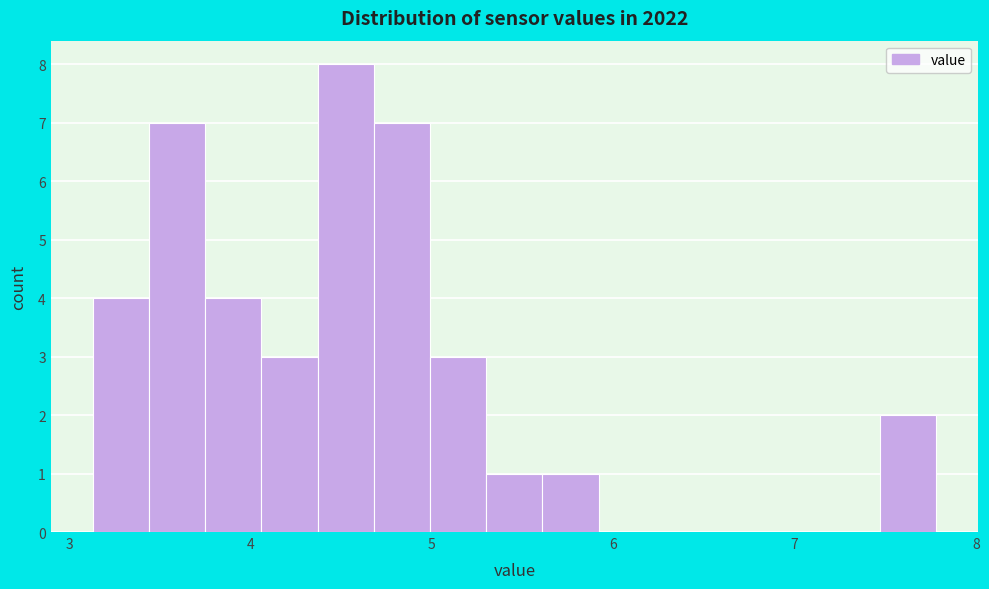

Read against the x-axis, roughly where is the centre of the tallest bar?

4.5